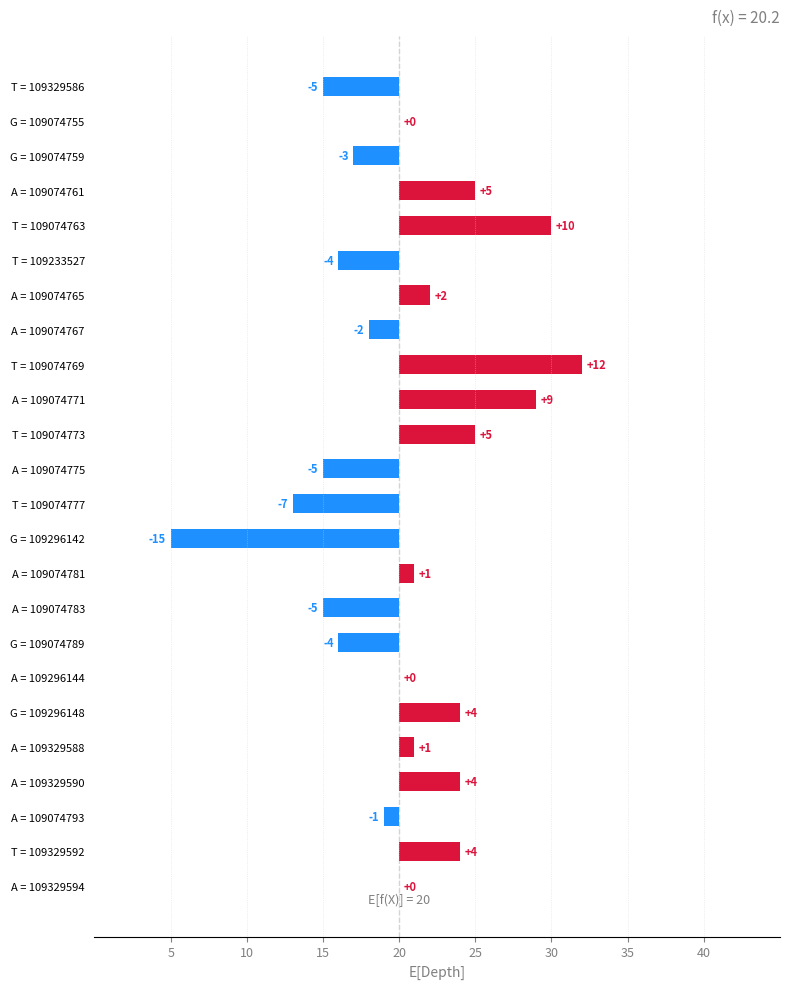

Rank the categories by value from lowest to highest.

G = 109296142, T = 109074777, T = 109329586, A = 109074775, A = 109074783, T = 109233527, G = 109074789, G = 109074759, A = 109074767, A = 109074793, G = 109074755, A = 109296144, A = 109329594, A = 109074781, A = 109329588, A = 109074765, G = 109296148, A = 109329590, T = 109329592, A = 109074761, T = 109074773, A = 109074771, T = 109074763, T = 109074769